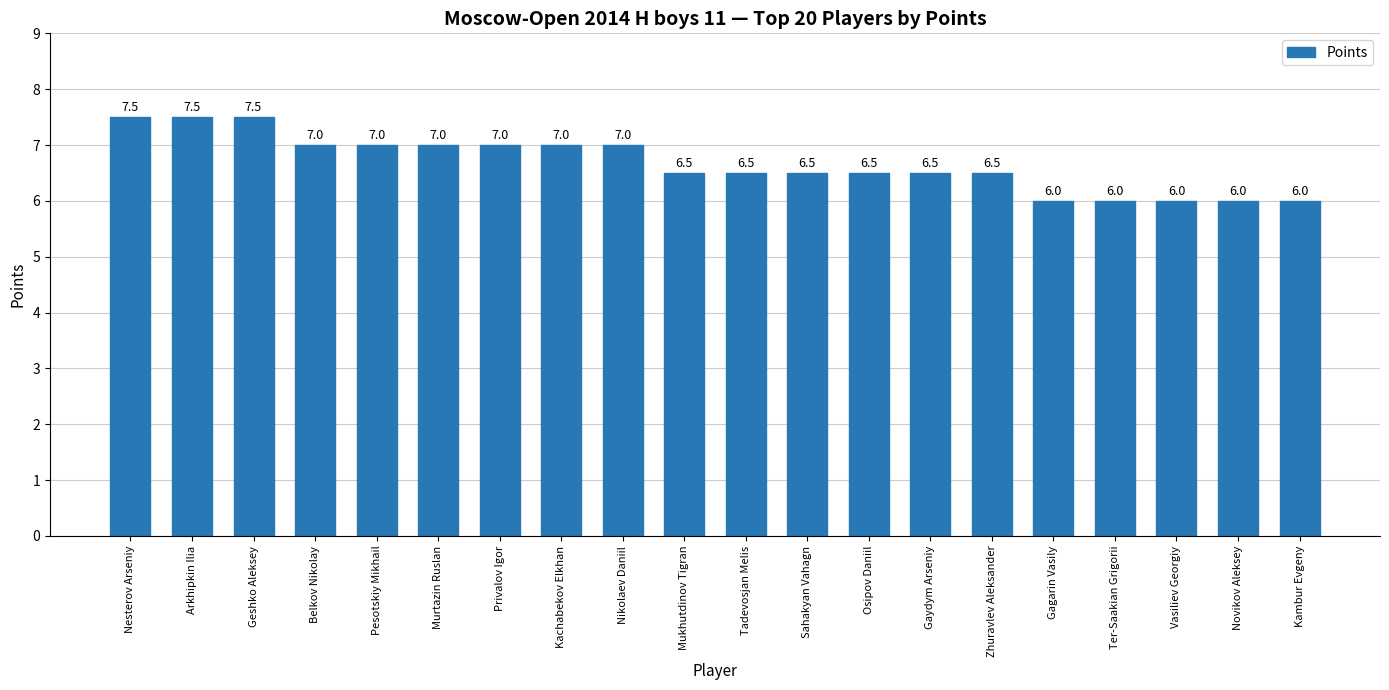

What is the greatest value displayed?

7.5